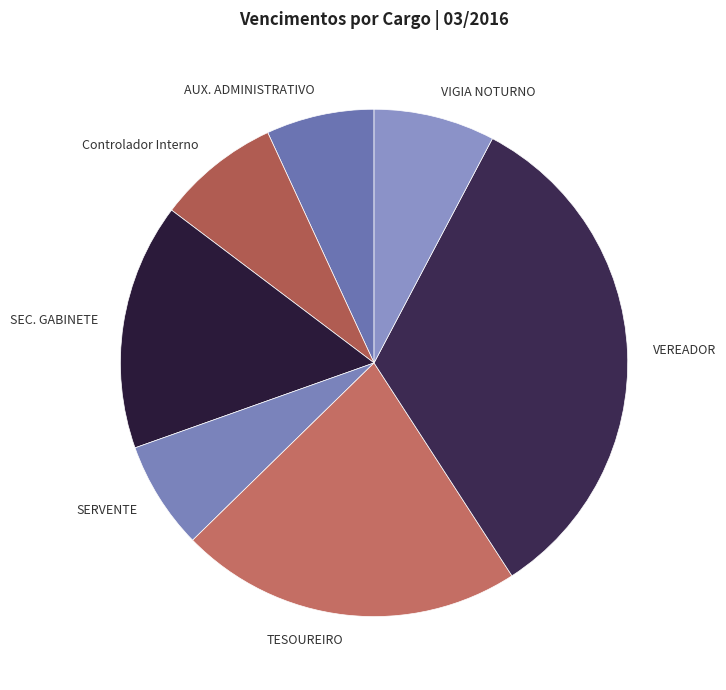

How many slices are in this pie chart?

7